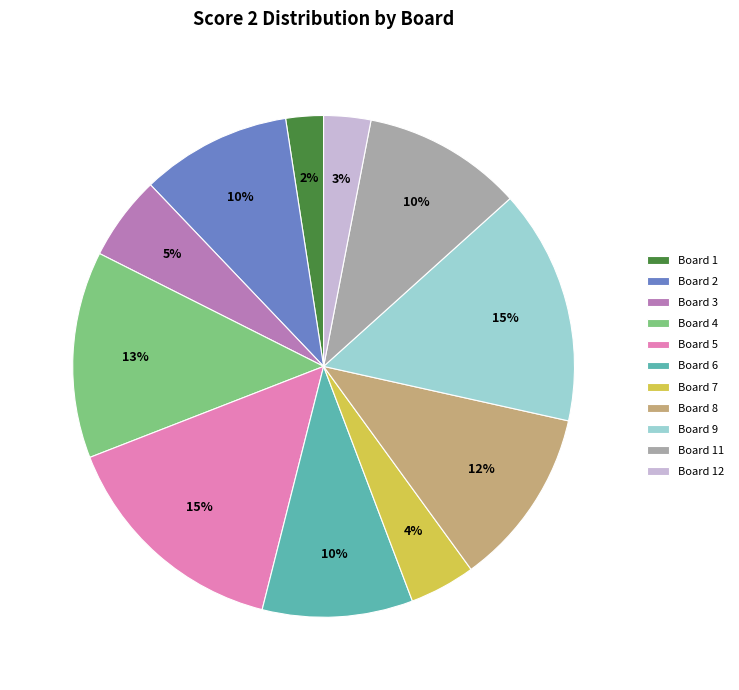

To the nearest percent, what portion does Board 7 represent?

4%